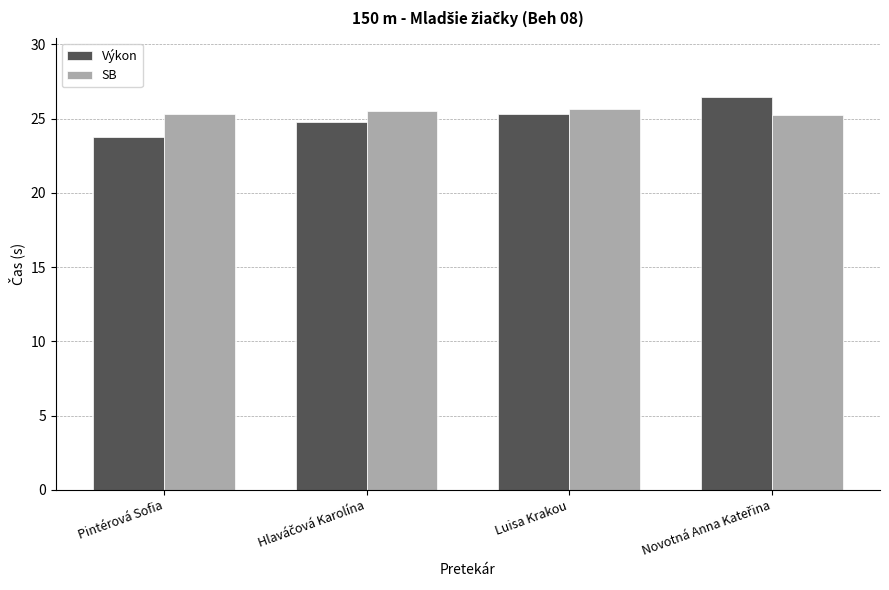

What is the spread (max minus min) of values at Luisa Krakou?

0.3